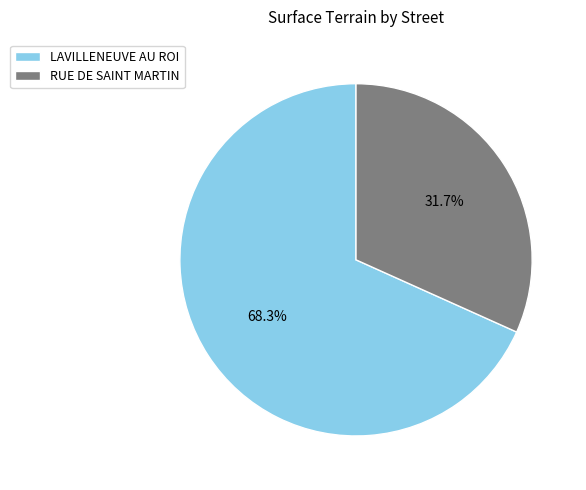

Combined, what portion of the pie is LAVILLENEUVE AU ROI and RUE DE SAINT MARTIN?

100.0%